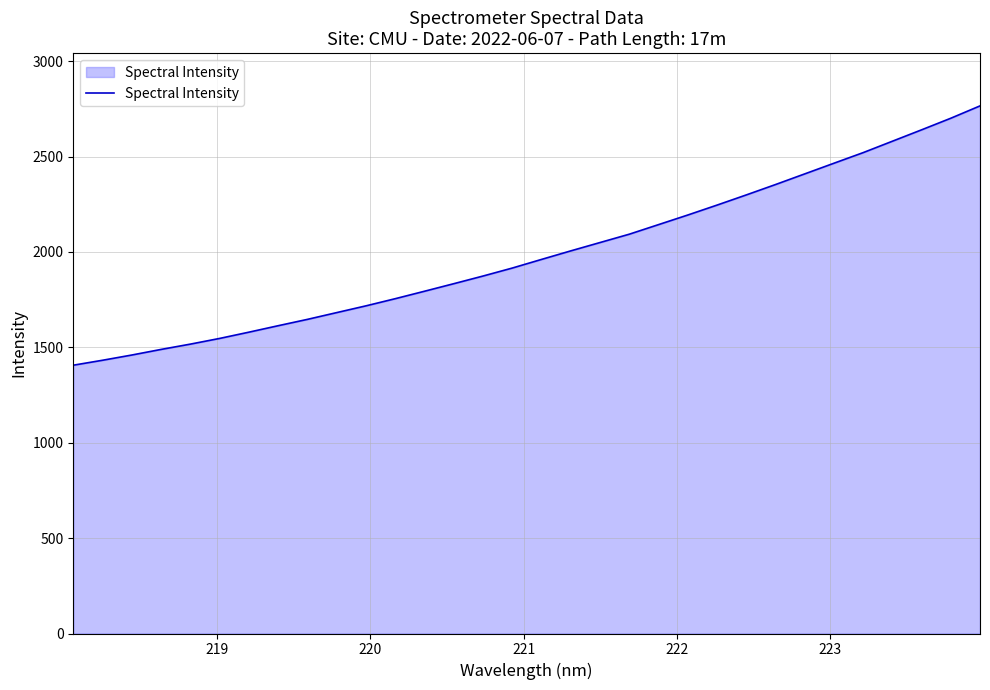

What is the difference between the maximum and minimum values?

1359.1